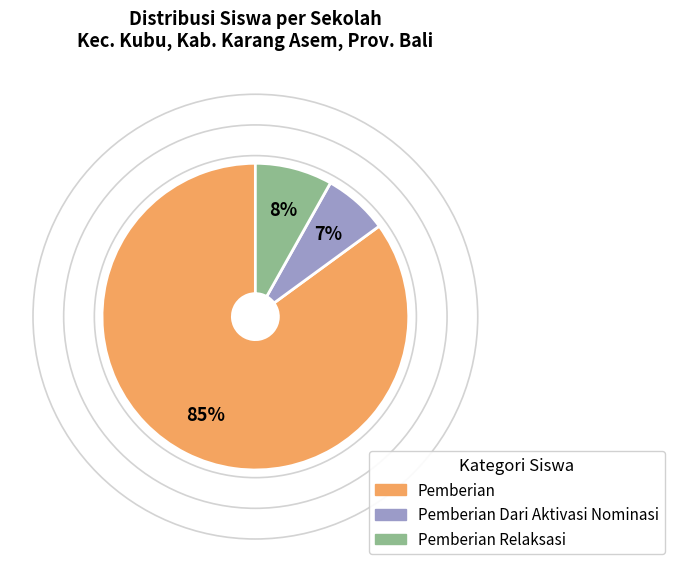

Which slice is the largest?

Pemberian